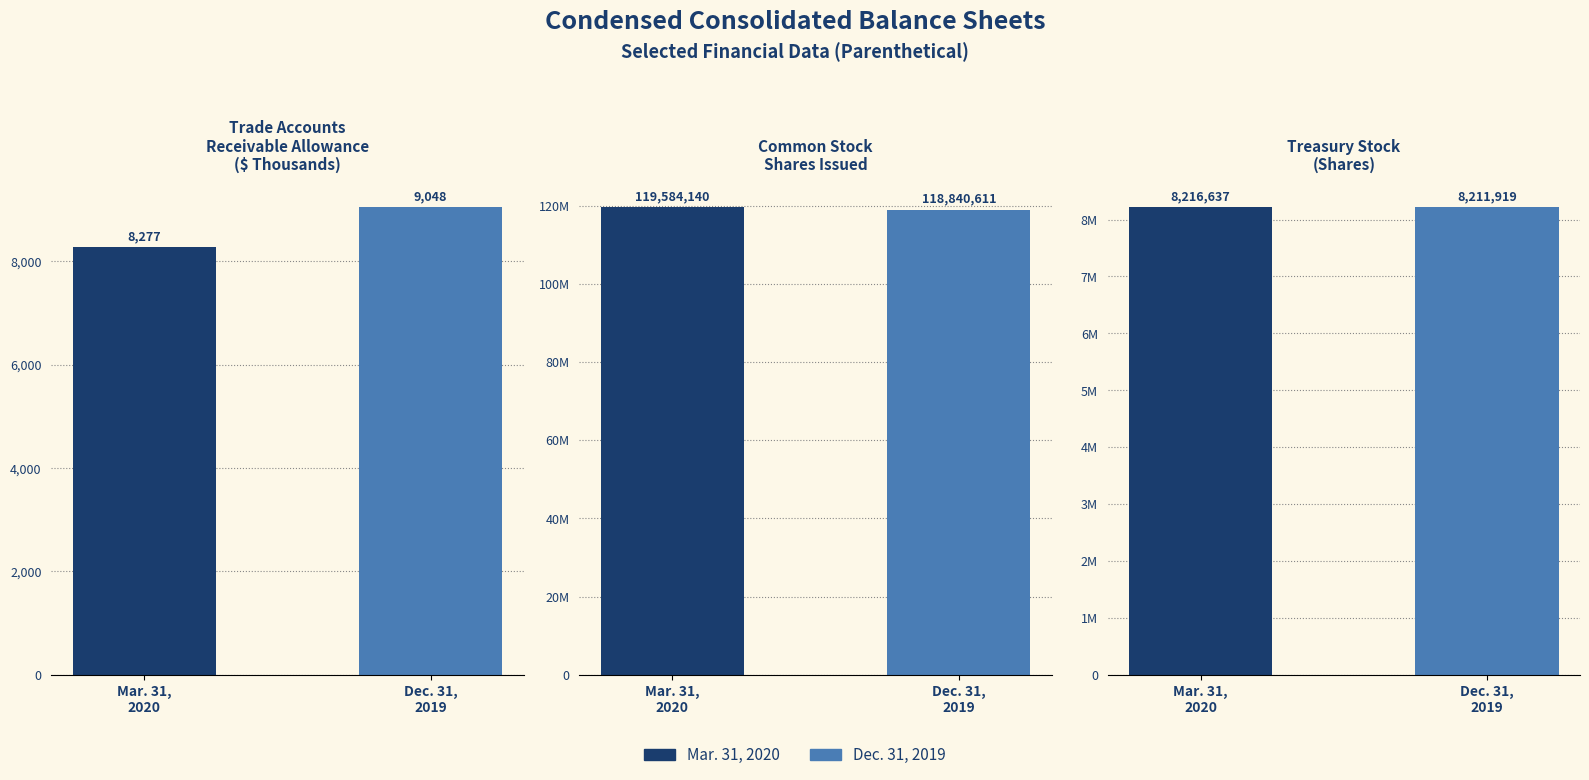

Where does the Dec. 31, 2019 series first go above 8211919?

Common Stock shares issued